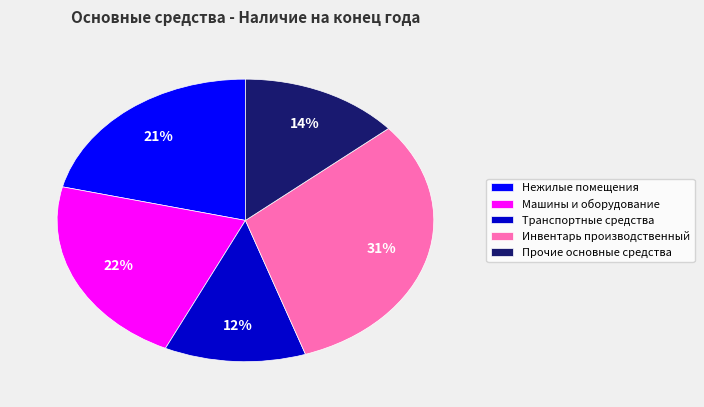

To the nearest percent, what percentage of the pie is Транспортные средства?

12%